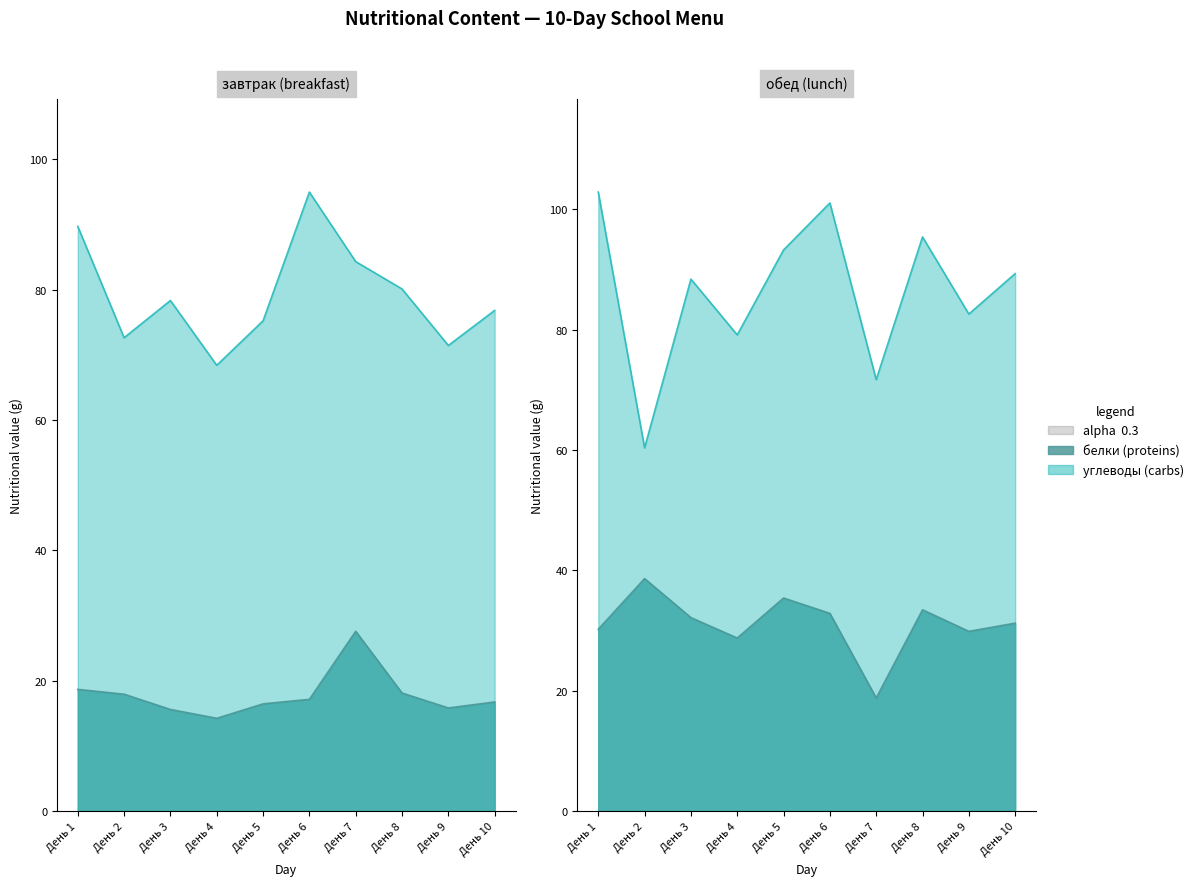

Is it true that белки (завтрак) equals 11.8 at День 7?

False